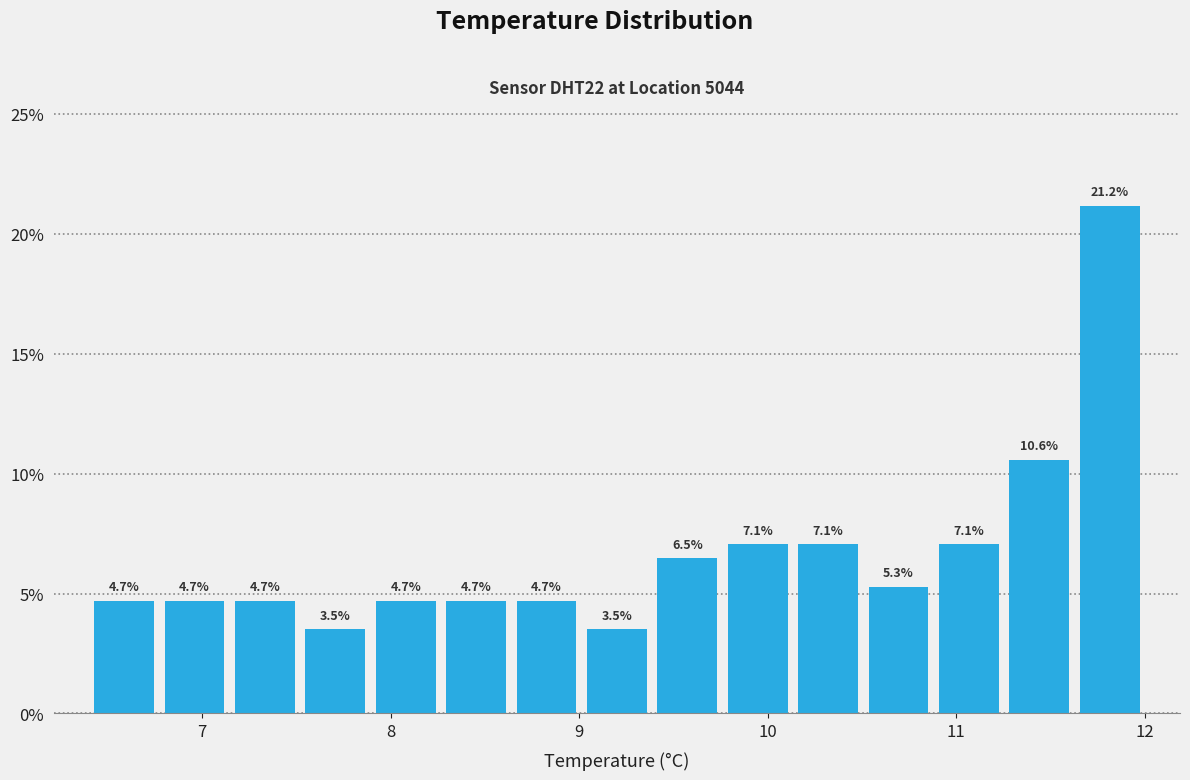

Read against the x-axis, roughly where is the centre of the tallest bar?

11.8